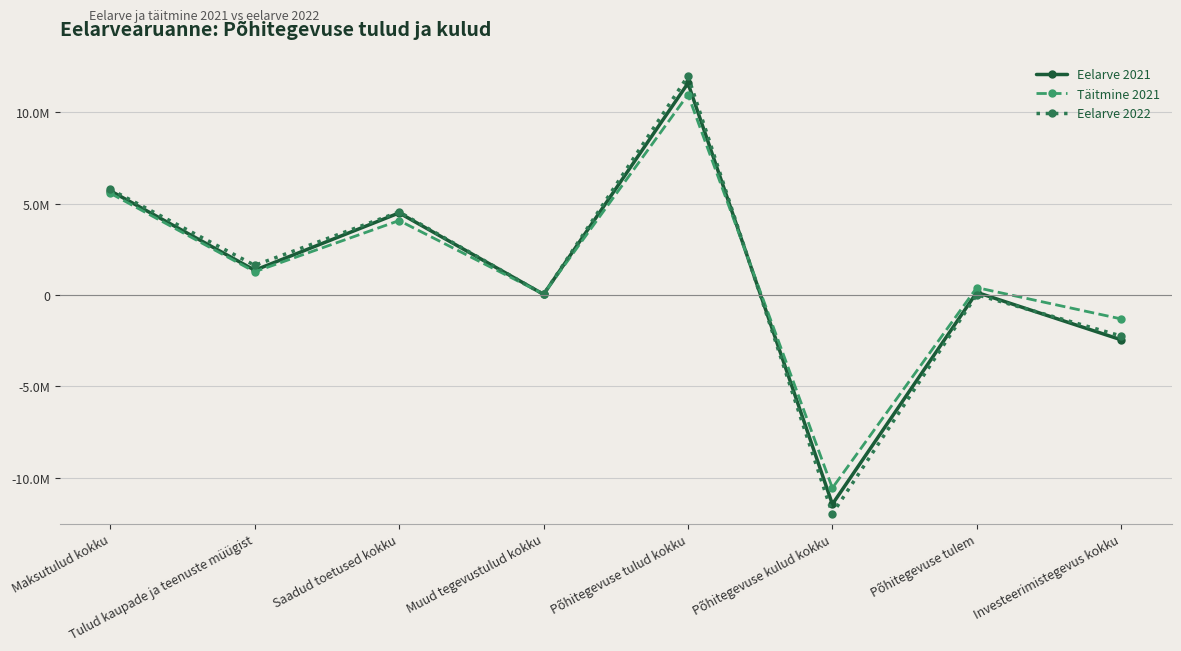

Count the number of data series in this chart.

3